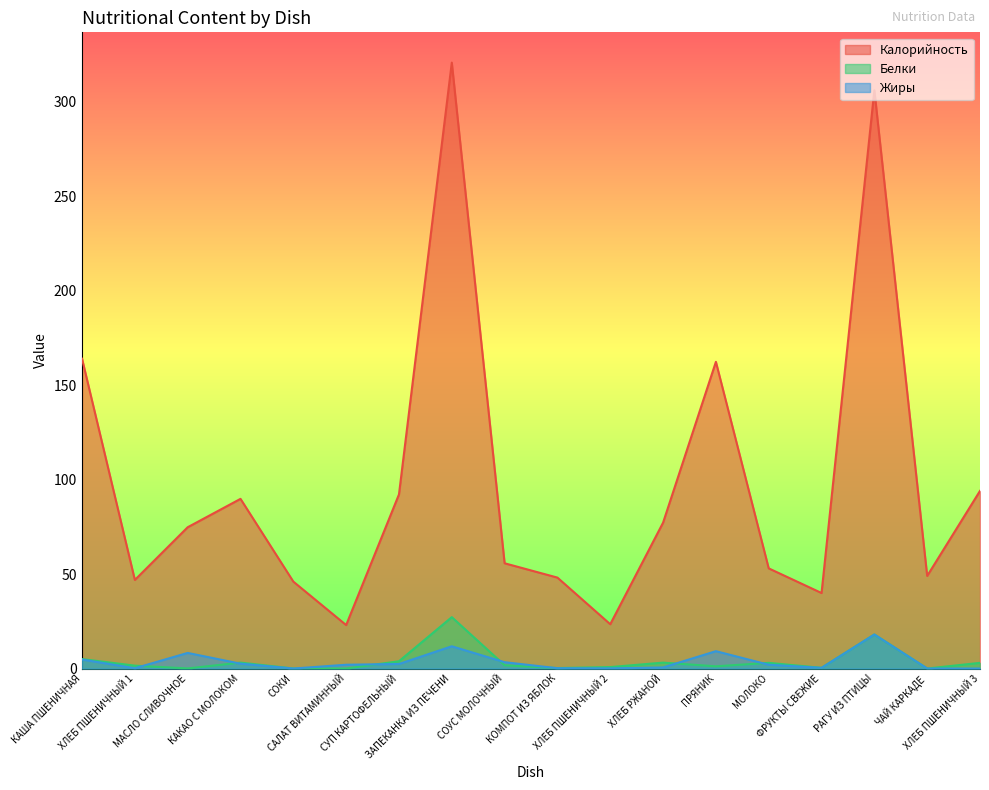

Which label corresponds to the smallest value in the chart?

СОКИ